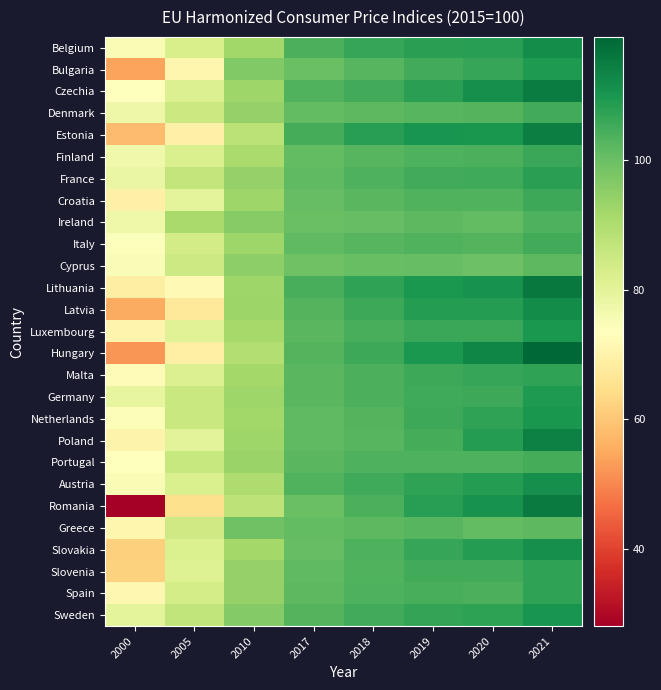

Rank the series by their maximum value, from lowest to highest.

Cyprus, Greece, Ireland, Portugal, Denmark, Italy, Croatia, Finland, Slovenia, Spain, Malta, France, Germany, Bulgaria, Luxembourg, Netherlands, Sweden, Austria, Slovakia, Belgium, Latvia, Poland, Estonia, Czechia, Romania, Lithuania, Hungary